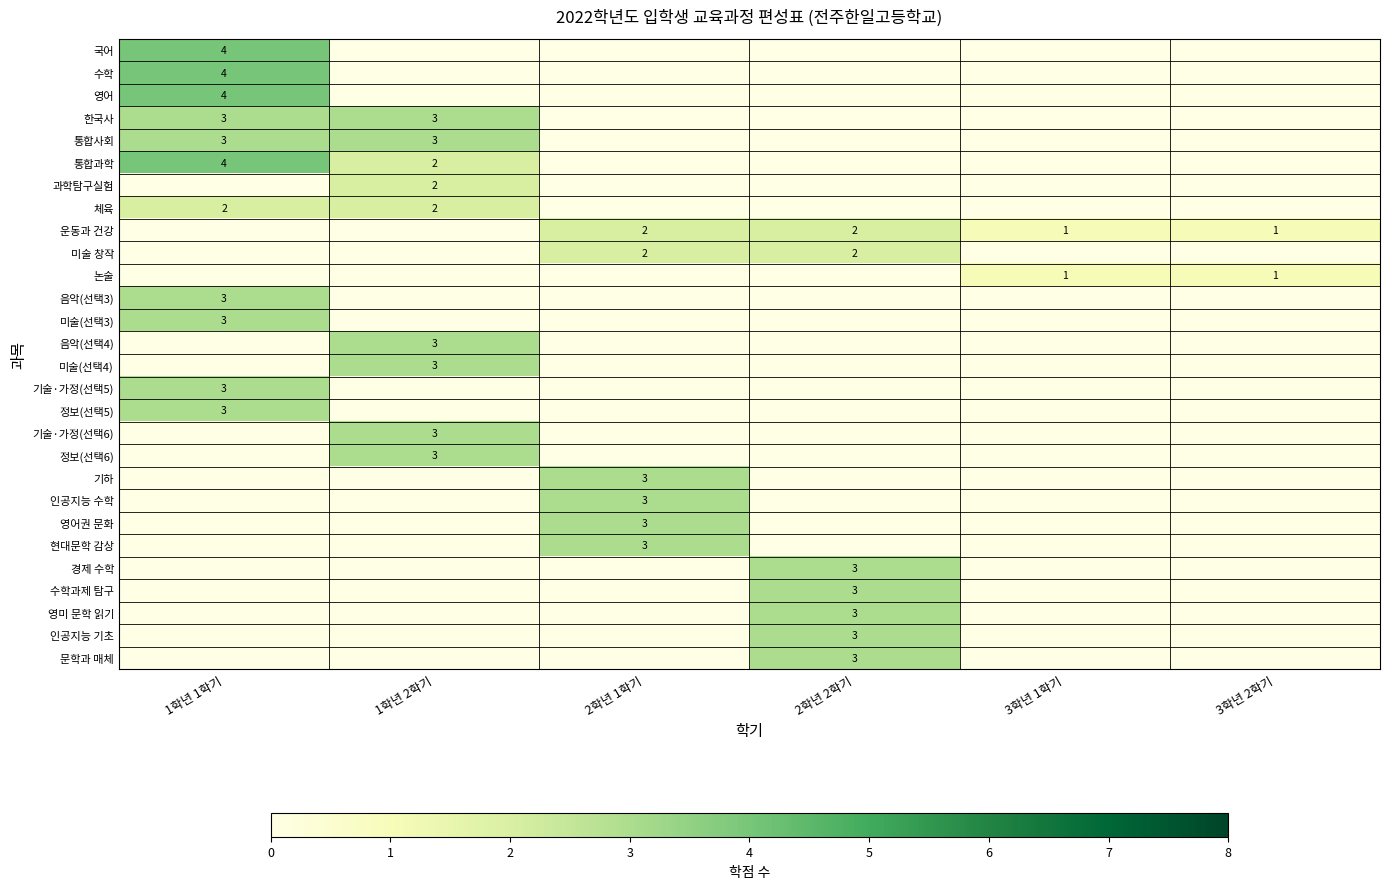

List the labels in order of 수학 value, smallest first.

1학년 2학기, 2학년 1학기, 2학년 2학기, 3학년 1학기, 3학년 2학기, 1학년 1학기